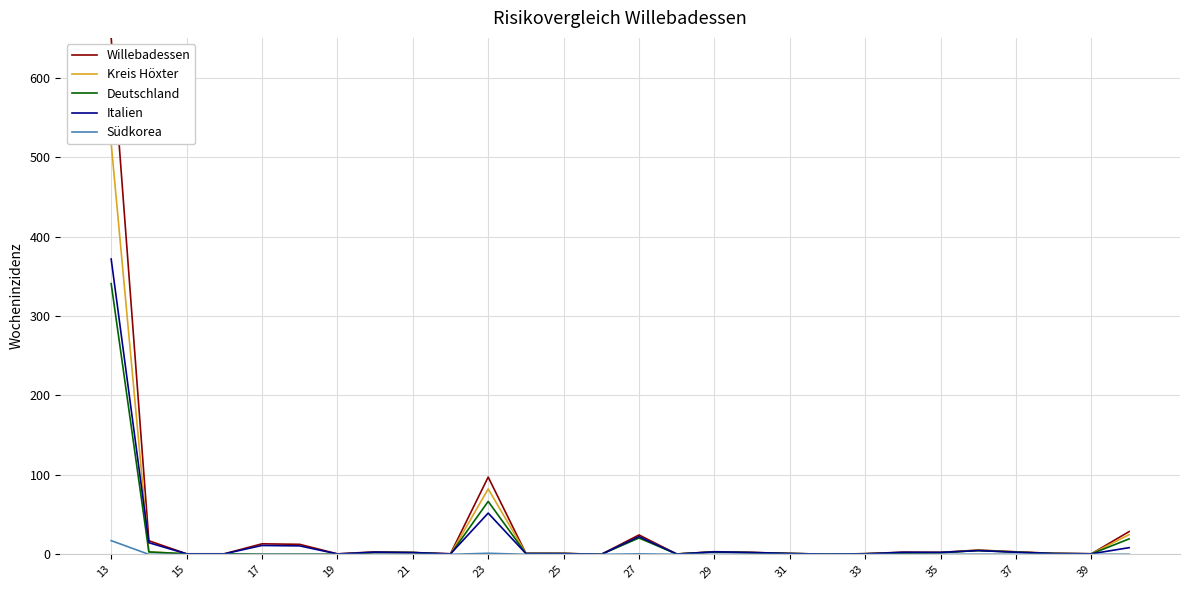

Which series has the largest range (max minus min)?

Willebadessen